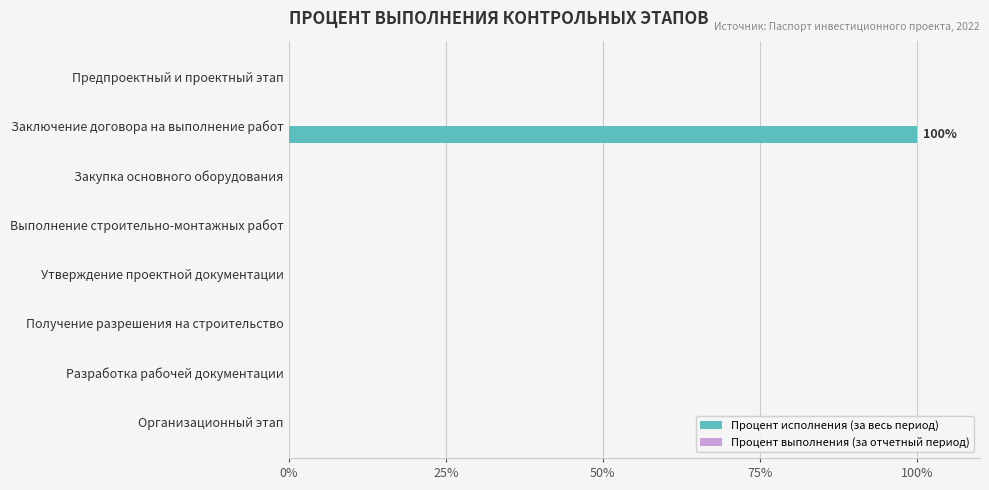

Is it true that the value at Организационный этап is 68?

False